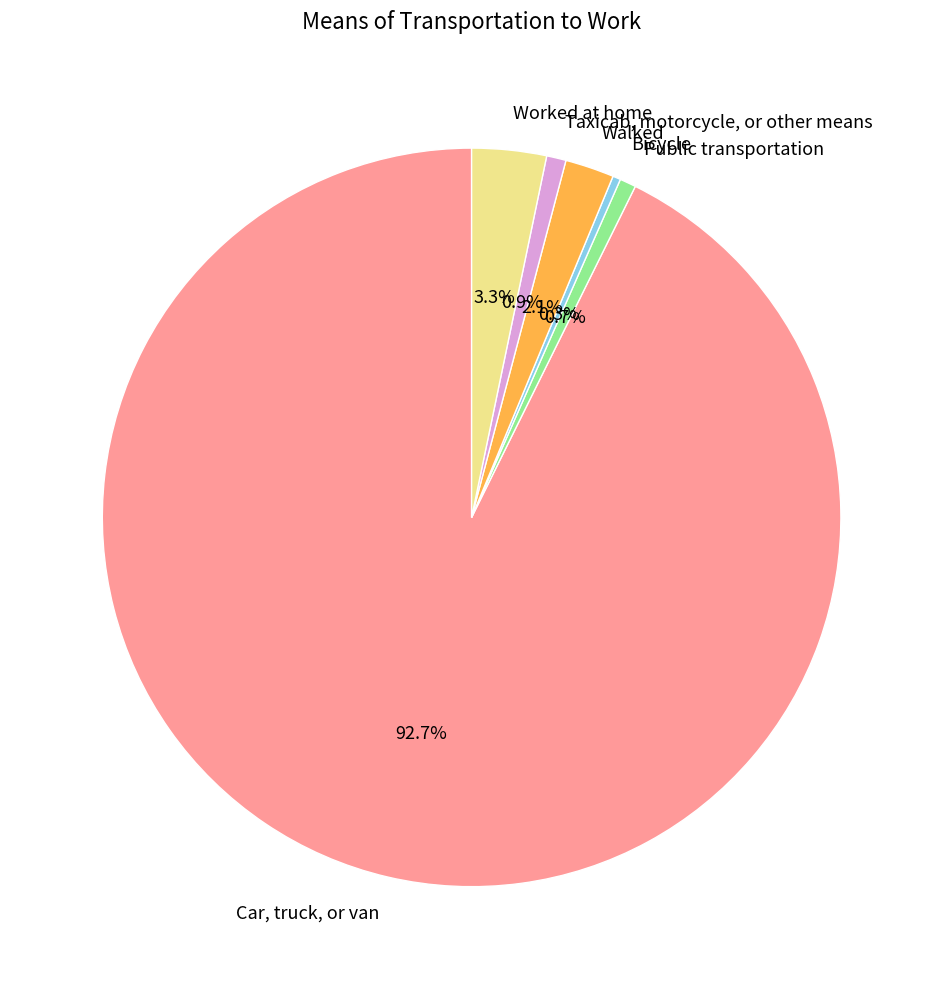

Is it true that Taxicab, motorcycle, or other means is 1% of the pie?

True